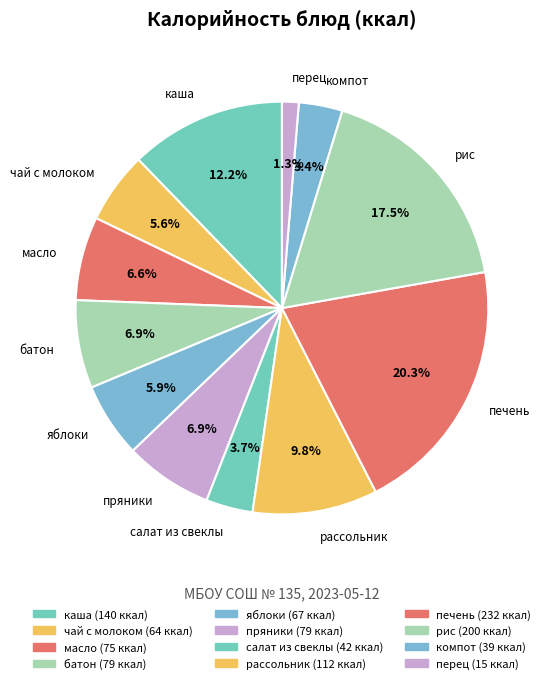

What is the total percentage of яблоки and перец?

7.2%